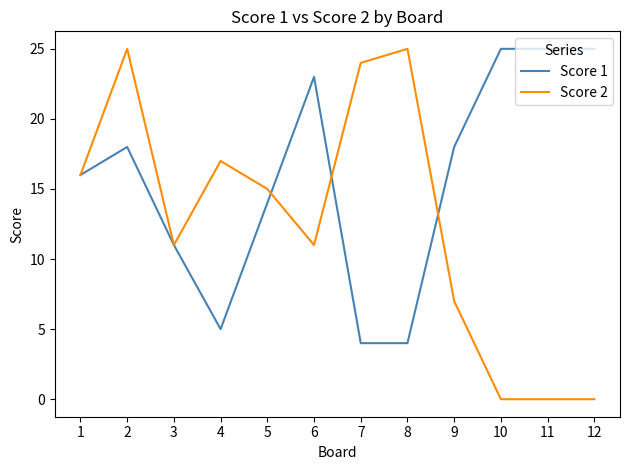

Which series has the widest spread of values?

Score 2